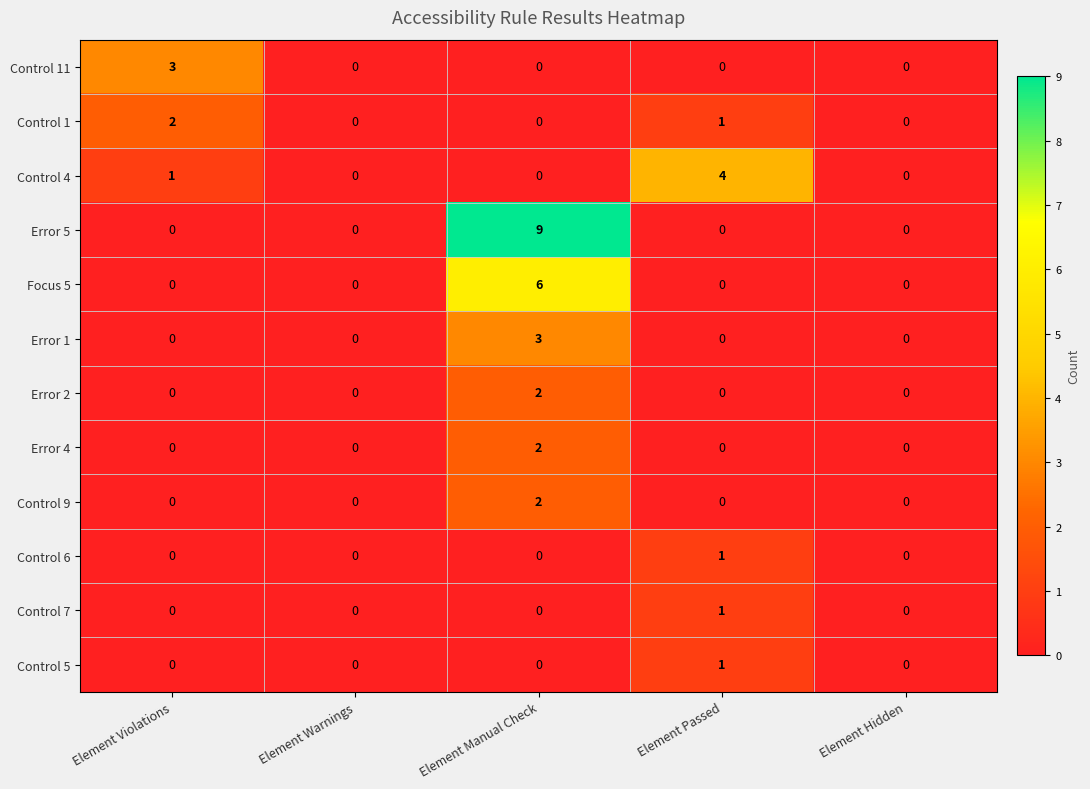

How many Control 7 values are between 0 and 1?

5